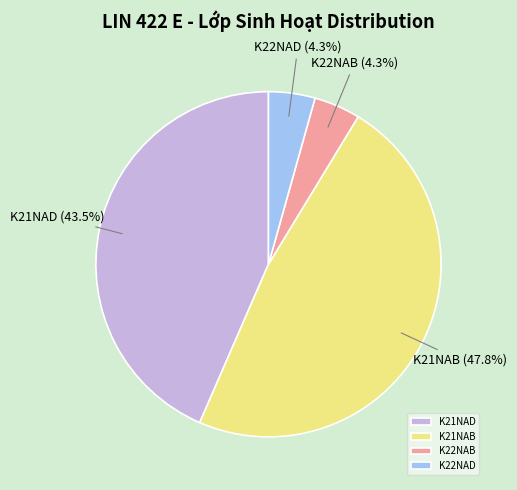

What is the largest slice in the pie chart?

K21NAB